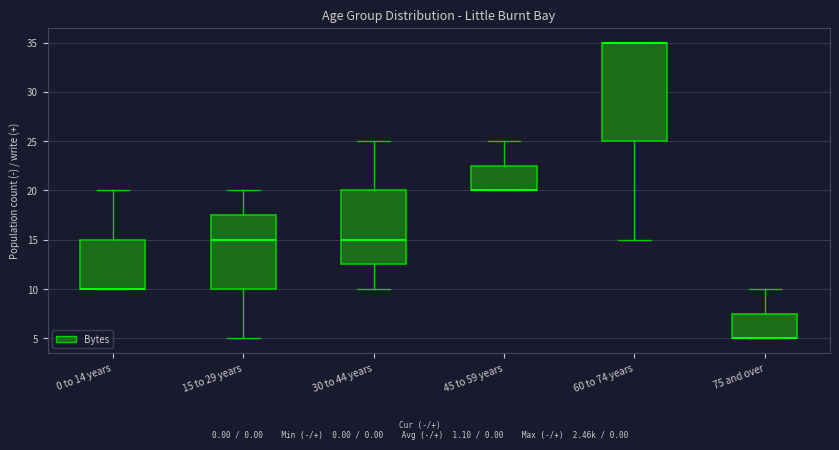

Where is the lower edge of the box for 30 to 44 years on the y-axis? The values are not printed on the chart, so give them approximately, as read against the axis.

12.5